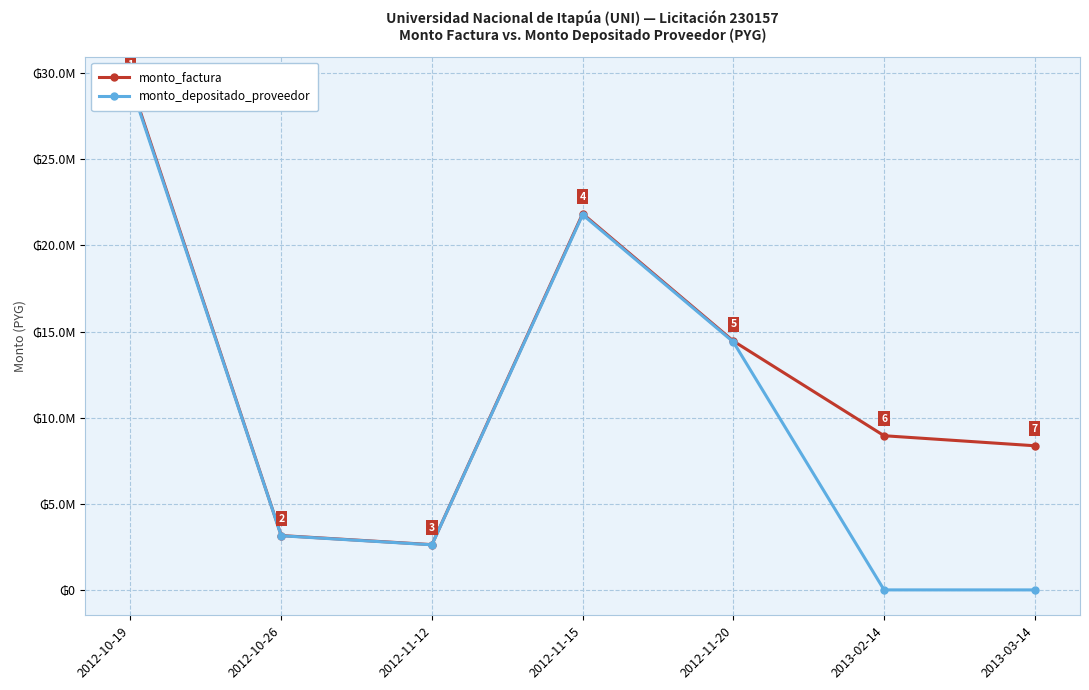

Is it true that monto_depositado_proveedor equals 9196 at 2013-02-14?

False